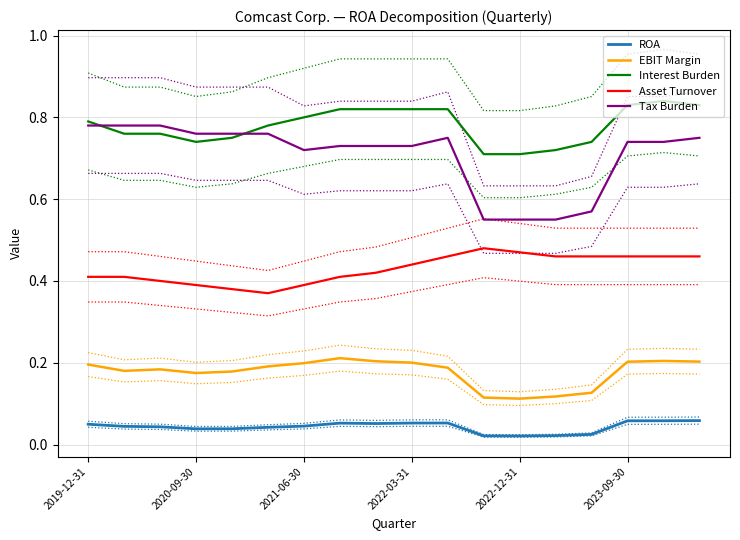

What are all the series names shown in the legend?

ROA, EBIT Margin, Interest Burden, Asset Turnover, Tax Burden